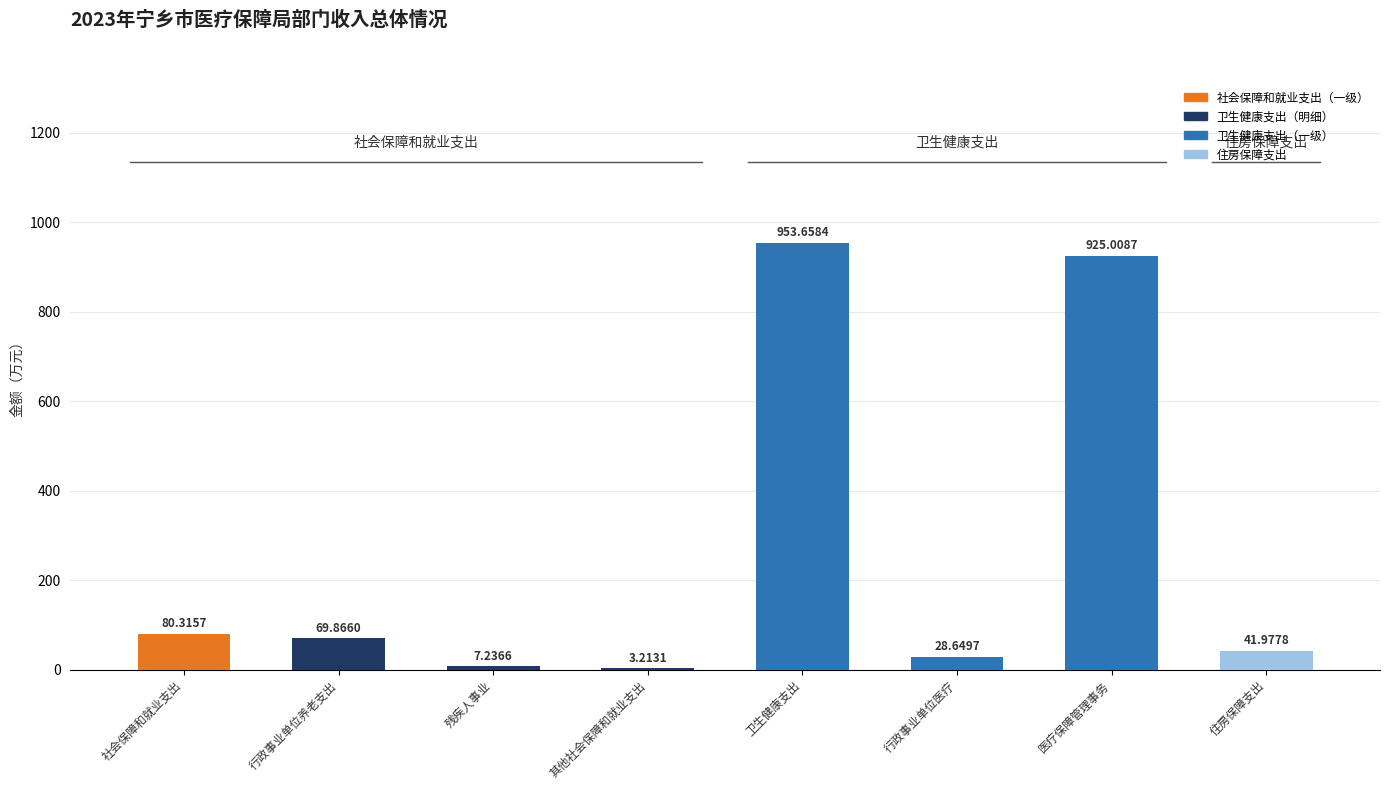

What is the maximum value shown in the chart?

953.7